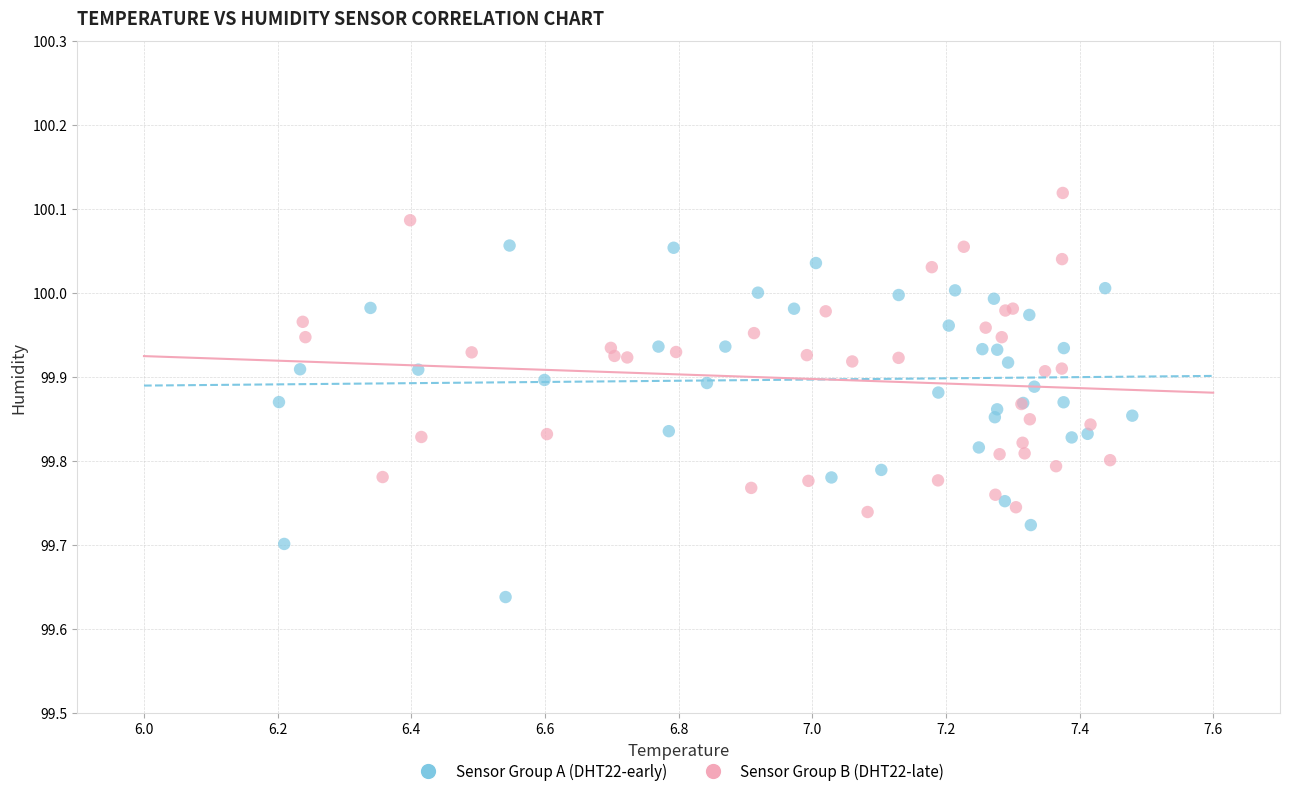

Which series contains the lowest Y value?

Sensor Group A (DHT22-early)